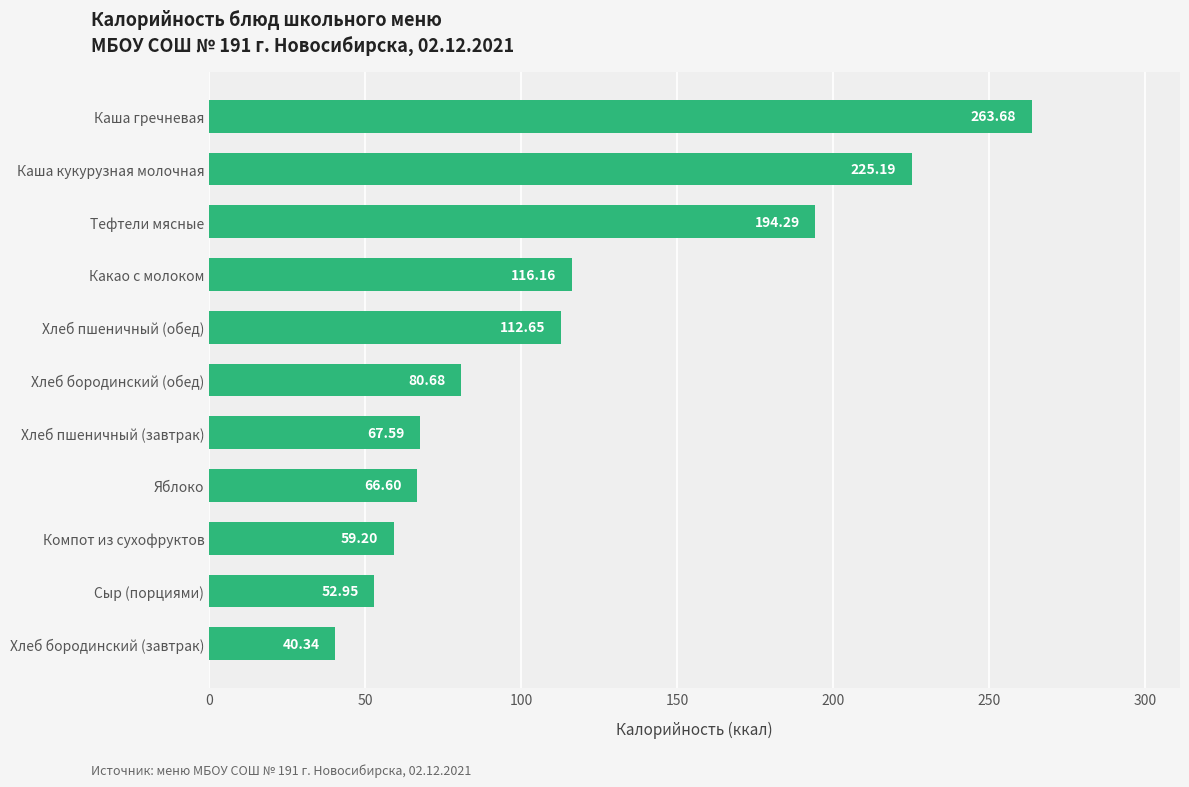

What is the change in value from Хлеб бородинский (завтрак) to Каша гречневая?

+223.3